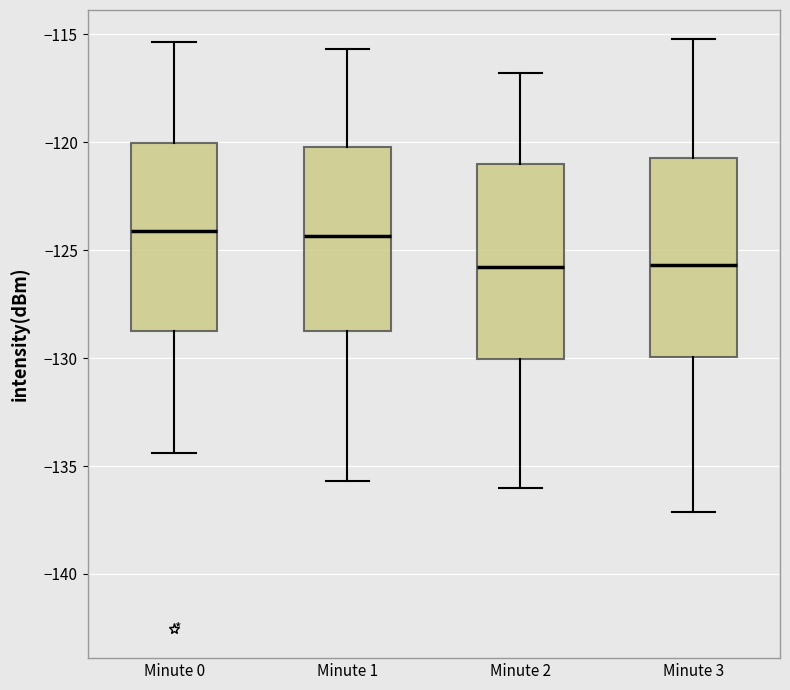

Reading left to right, read every box against the y-axis: the position of its median line, the range the box covers, and the ends of its whiskers. The values are not printed on the chart, so give them approximately, as read against the axis.

Minute 0: median -124.0, box -129.0 to -120.0, whiskers -134.5 to -115.5
Minute 1: median -124.5, box -129.0 to -120.0, whiskers -135.5 to -115.5
Minute 2: median -126.0, box -130.0 to -121.0, whiskers -136.0 to -117.0
Minute 3: median -125.5, box -130.0 to -120.5, whiskers -137.0 to -115.0